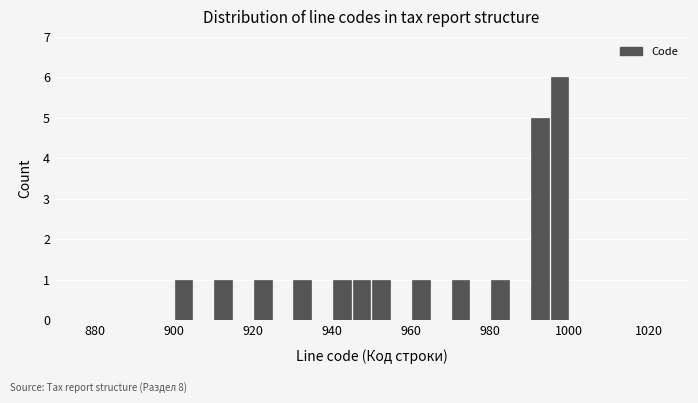

Around what value on the x-axis is the tallest bar? Give the approximate position of its centre, as read against the axis.

998